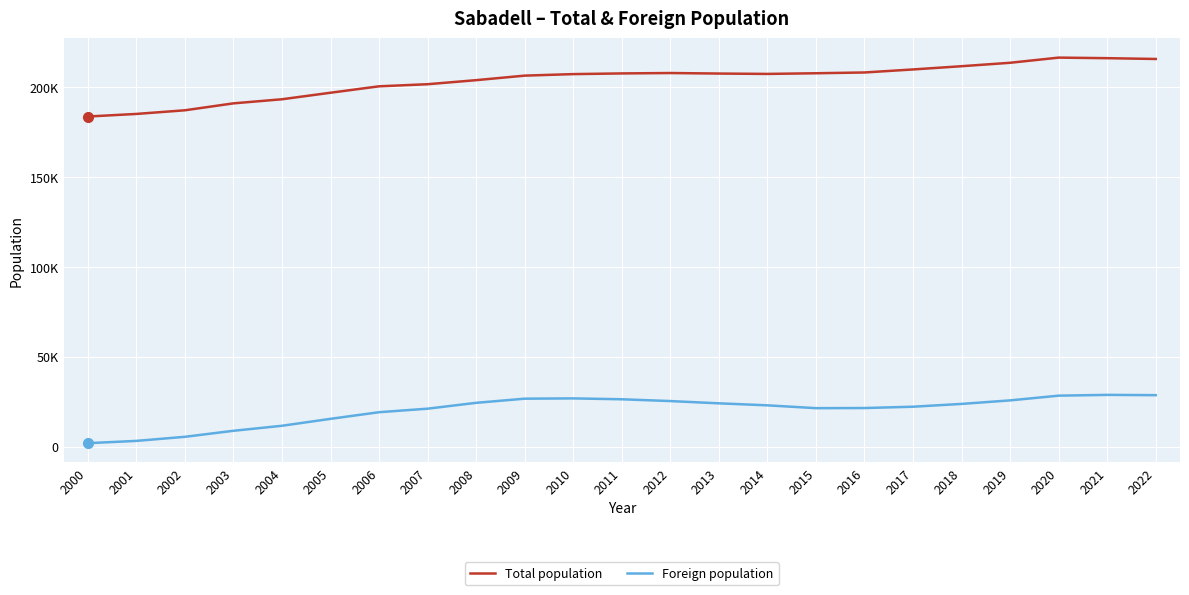

What is the sum of all Foreign population values?

463599